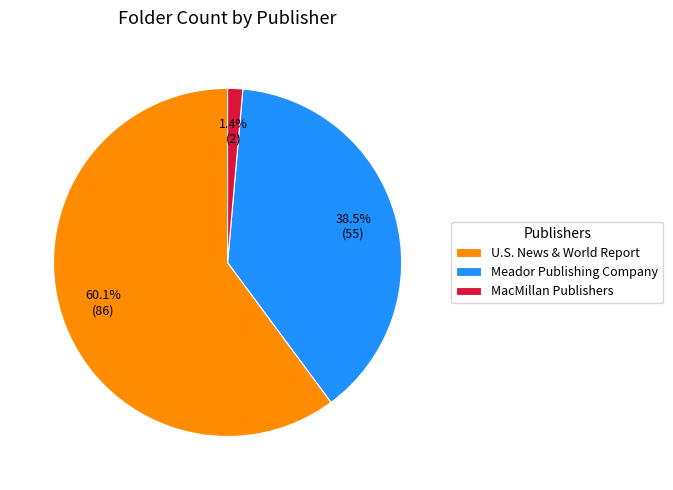

How many segments does this pie chart have?

3